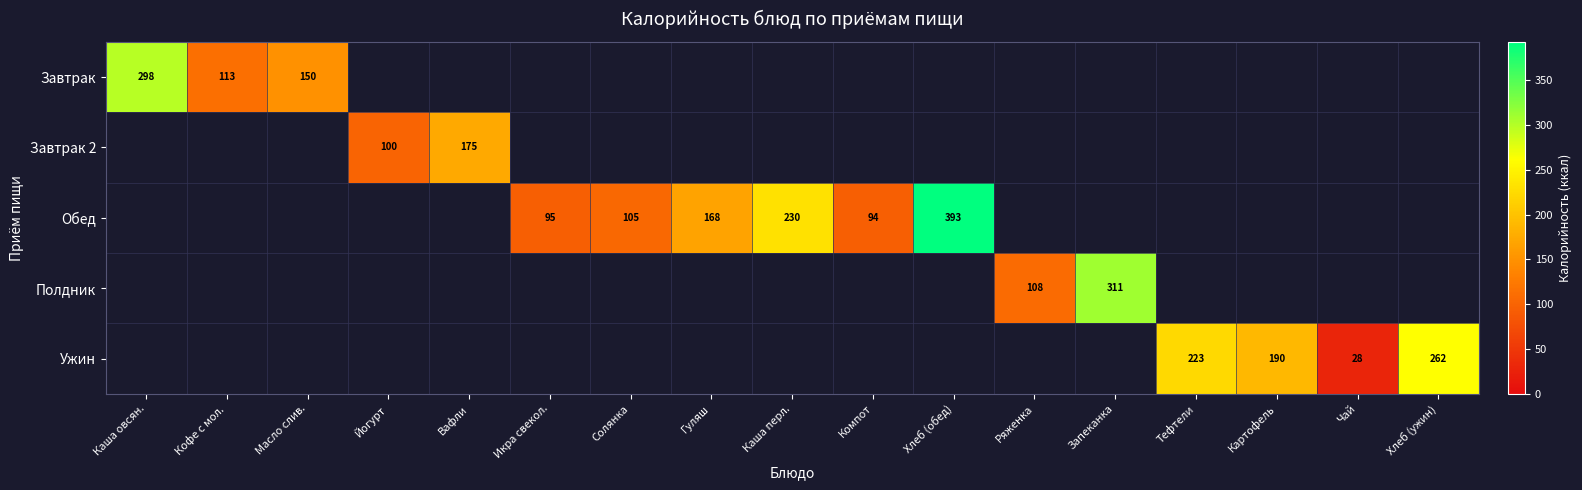

Rank the series by their average value, from highest to lowest.

Обед, Ужин, Завтрак, Полдник, Завтрак 2